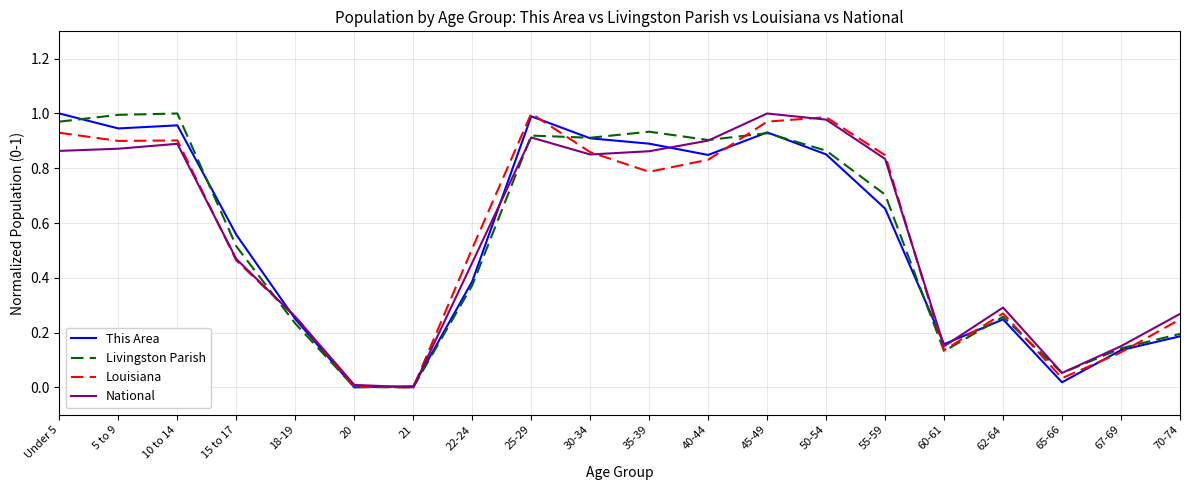

What is the total value across all series at 55-59?

3.0